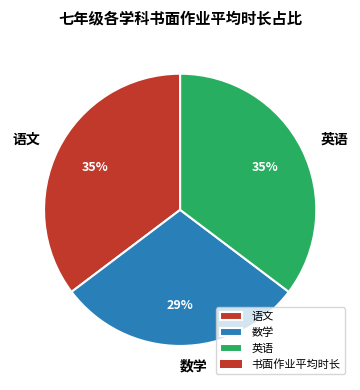

To the nearest percent, what is the difference between the 语文 and 数学 slice percentages?

6%